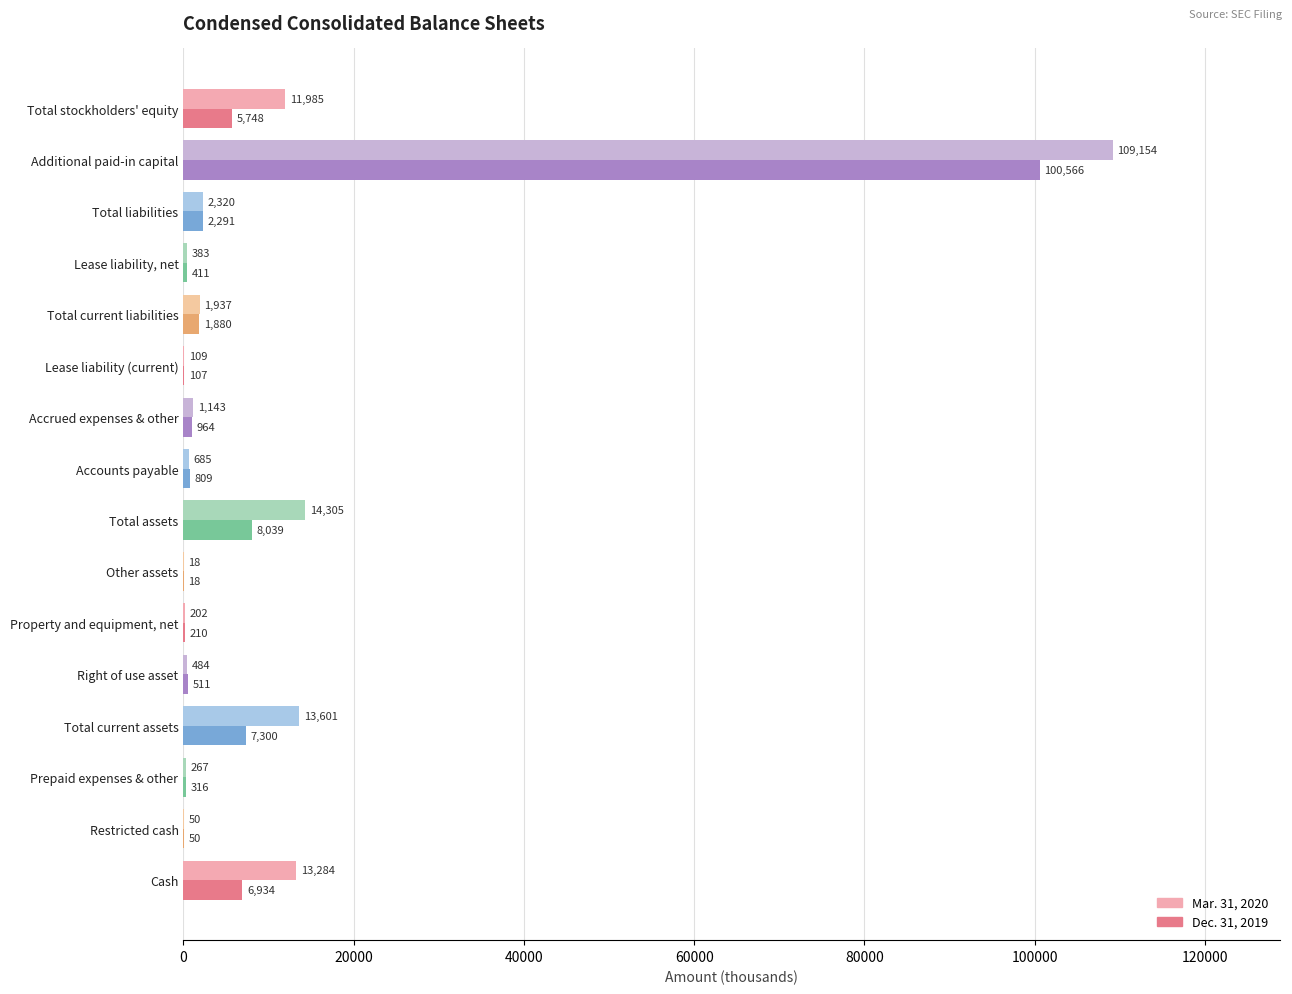

Is the value of Mar. 31, 2020 at Accounts payable greater than the value of Dec. 31, 2019 at Total liabilities?

No